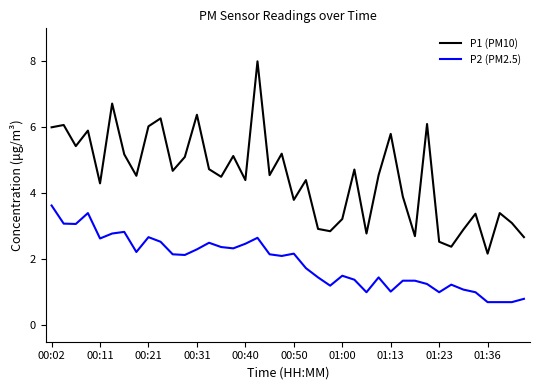

Which series has the largest range (max minus min)?

P1 (PM10)